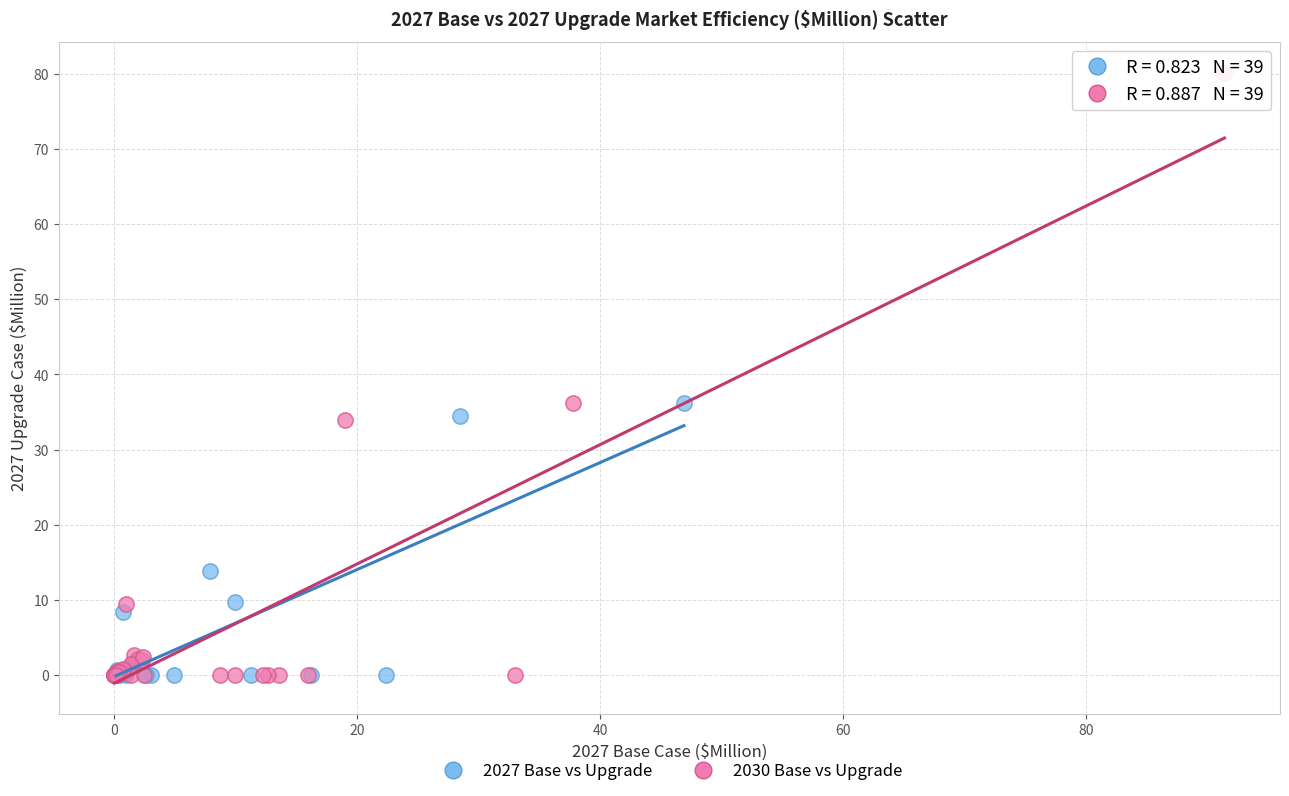

Which series has the widest spread of Y values?

2030 Base vs Upgrade